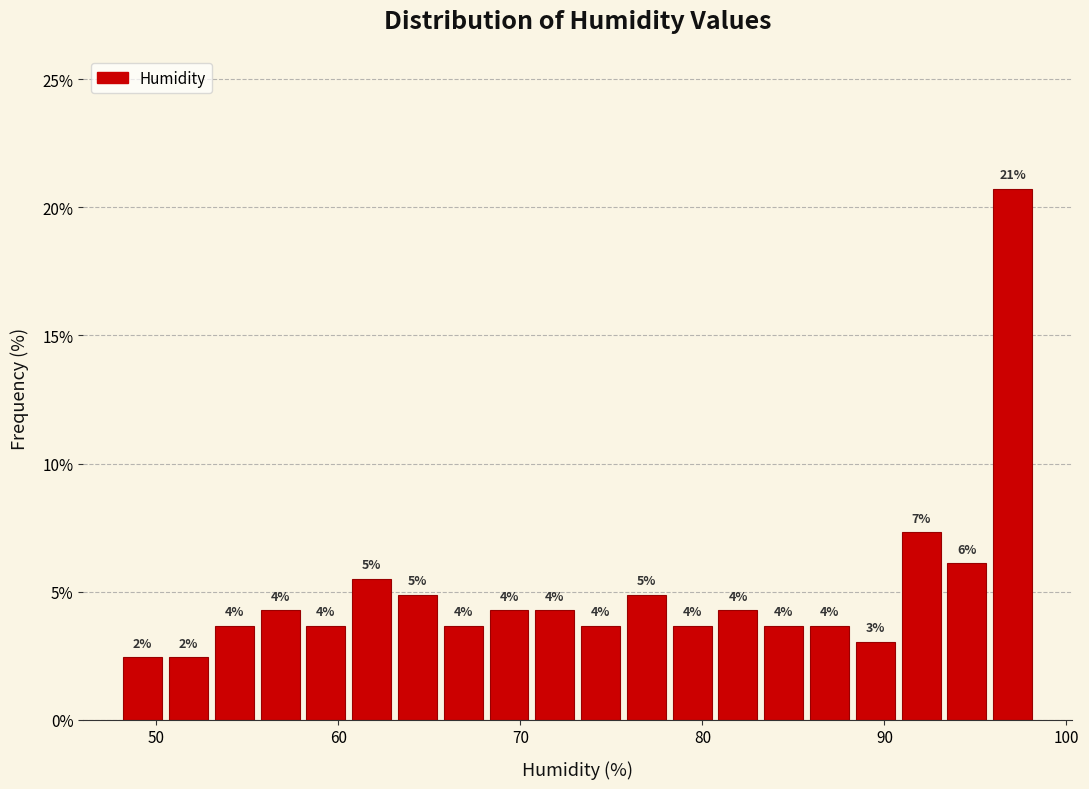

Read against the x-axis, roughly where is the centre of the tallest bar?

97